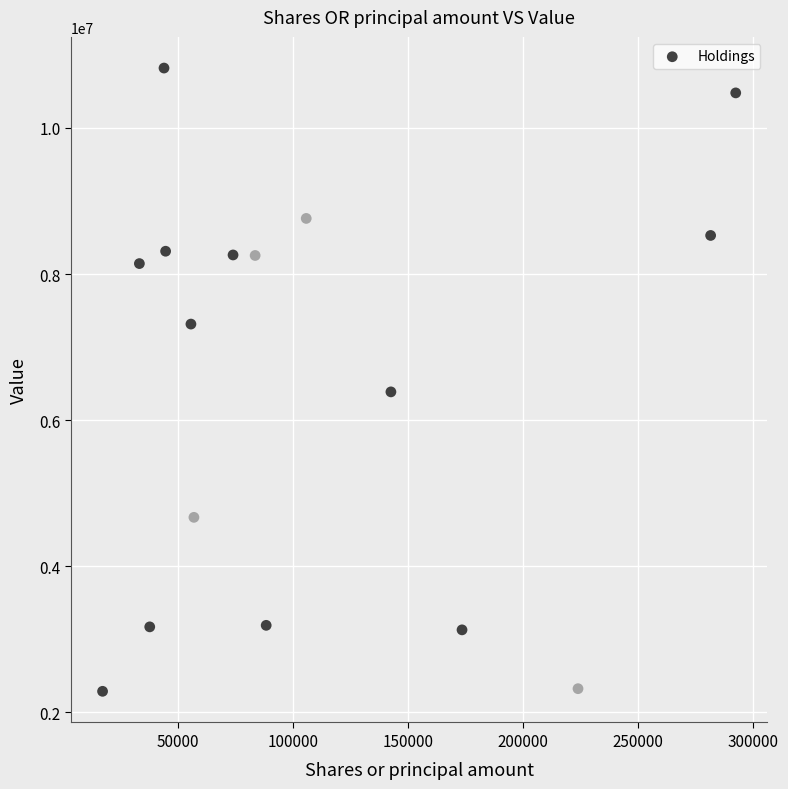

What is the range of Y values (max minus min)?

8530000